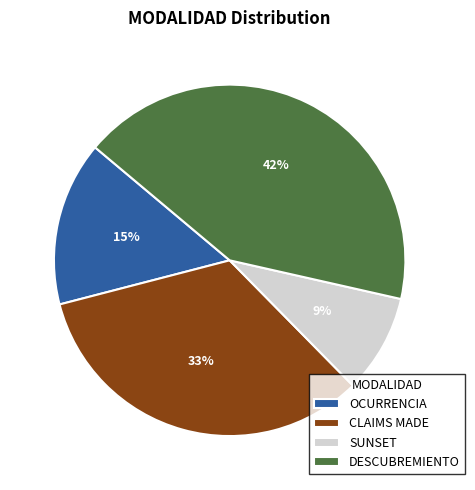

Rank the categories by value from highest to lowest.

DESCUBREMIENTO, CLAIMS MADE, OCURRENCIA, SUNSET